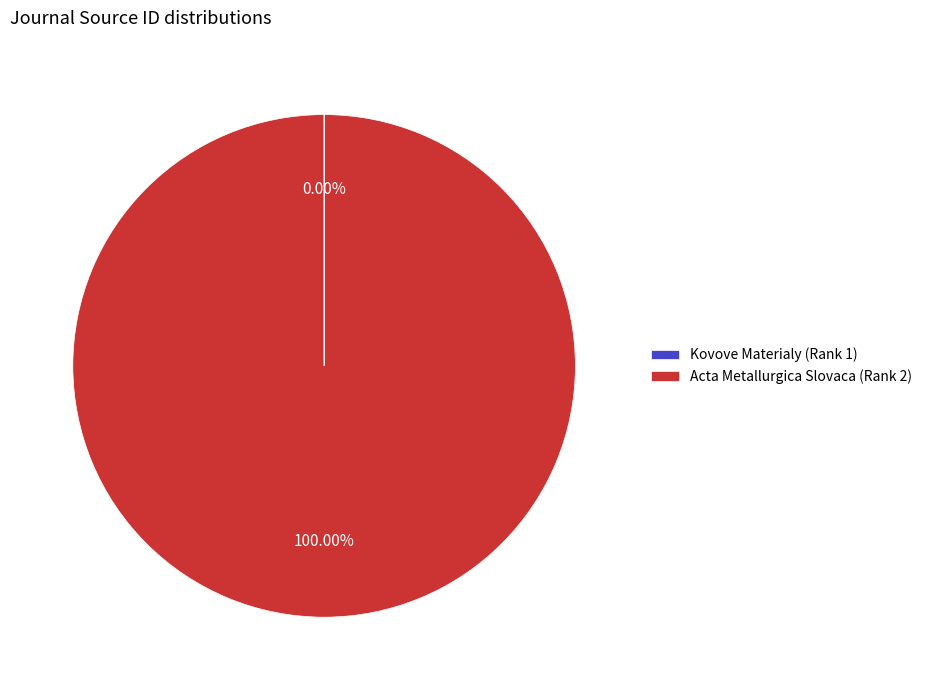

Does any single category account for the majority?

Yes